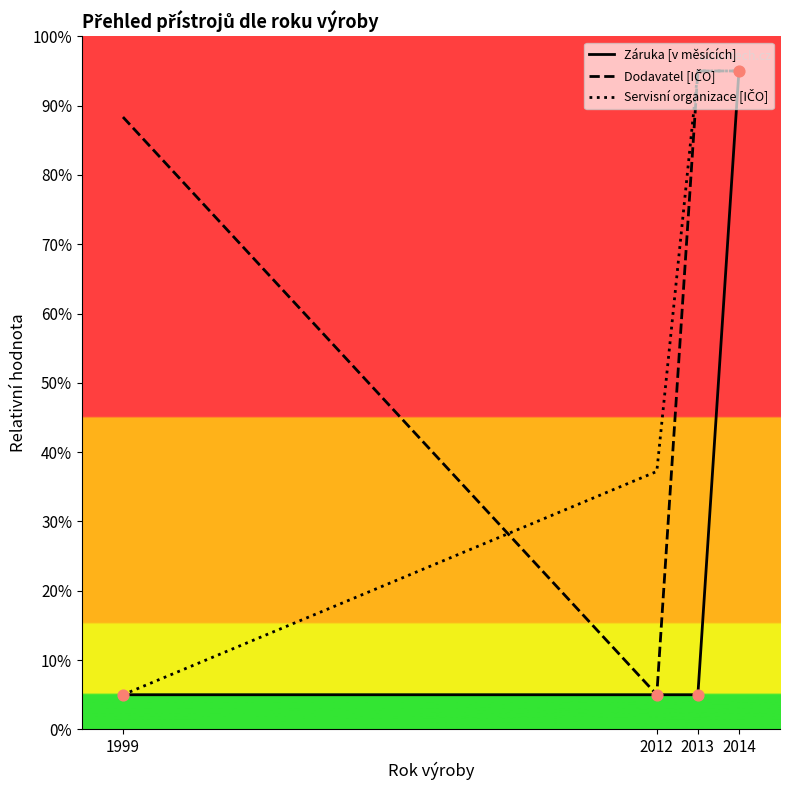

What is the total value across all series at 1999?

98.3